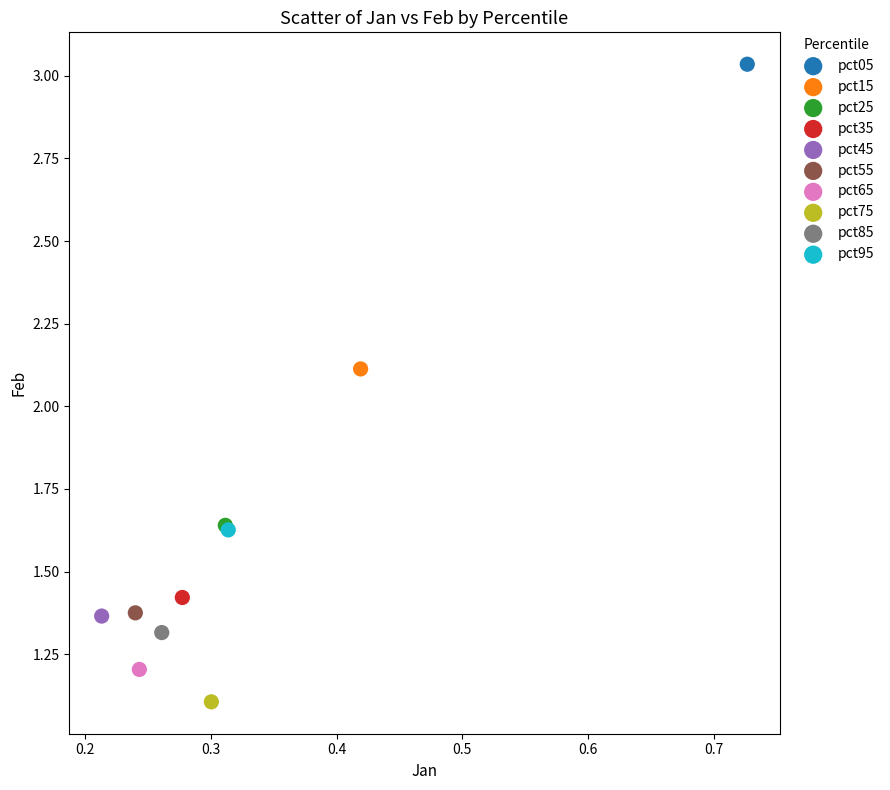

Which series contains the highest Y value?

pct05